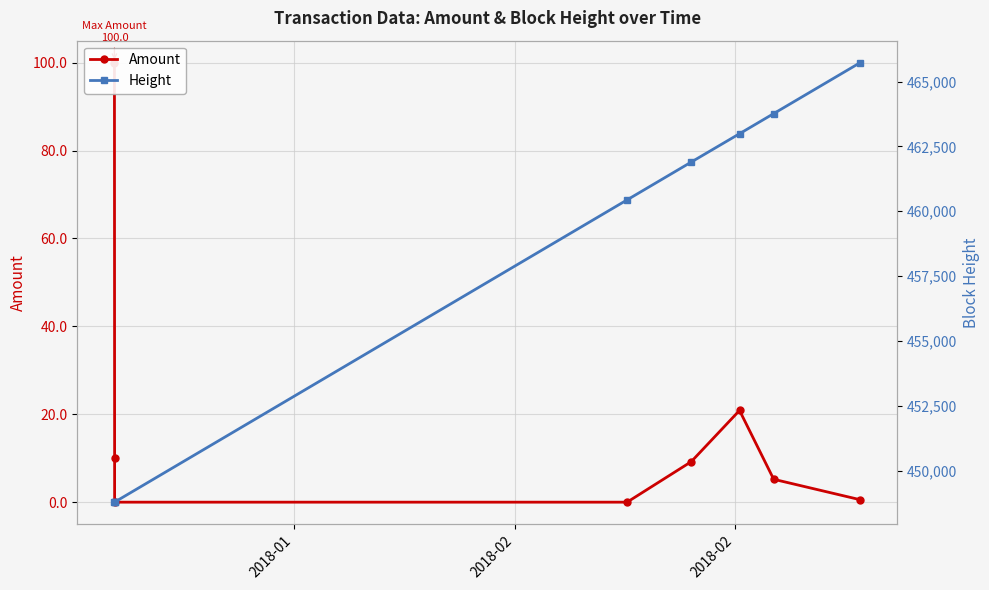

True or false: Amount and Height intersect in this chart.

False